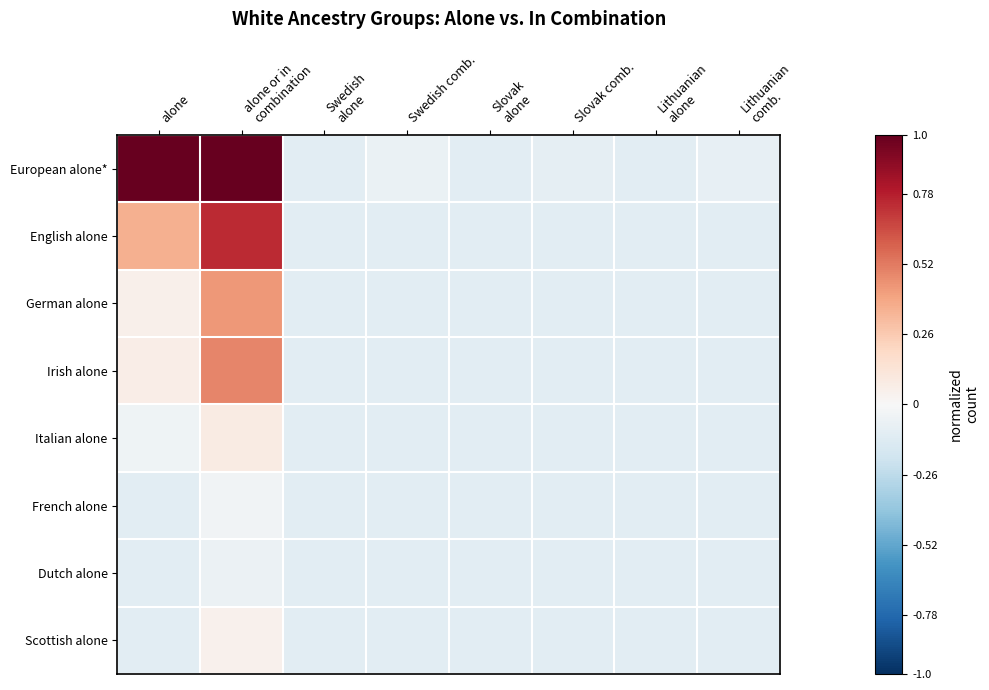

Which series has the largest total across all categories?

European alone*